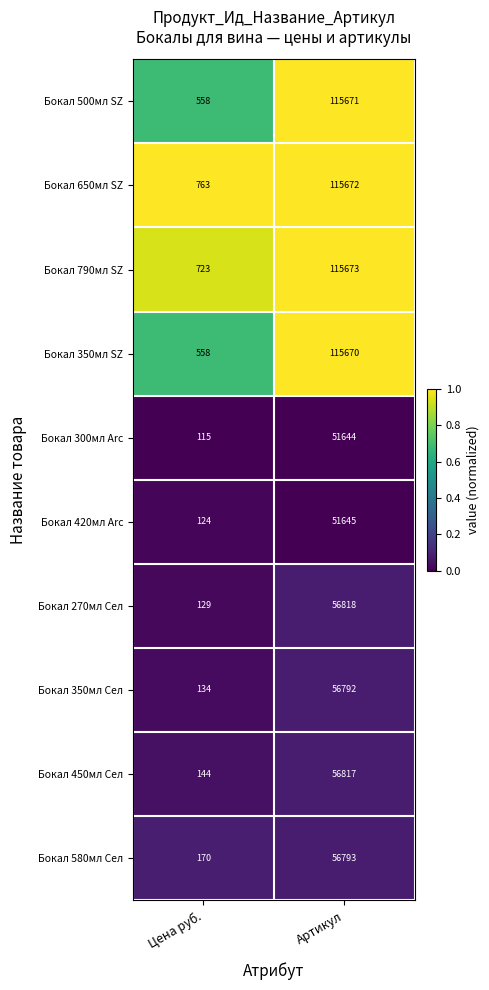

What is the difference between the maximum and minimum values in the Бокал 500мл SZ series?

115113